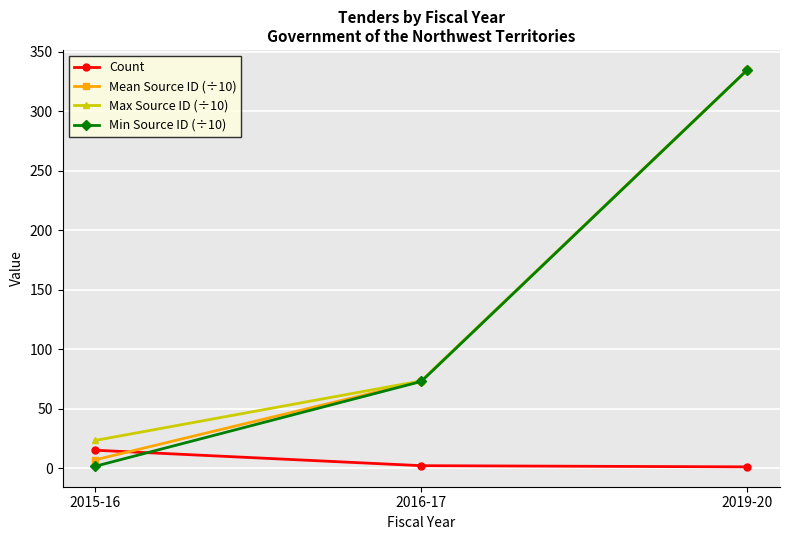

Does the chart have visible grid lines?

Yes